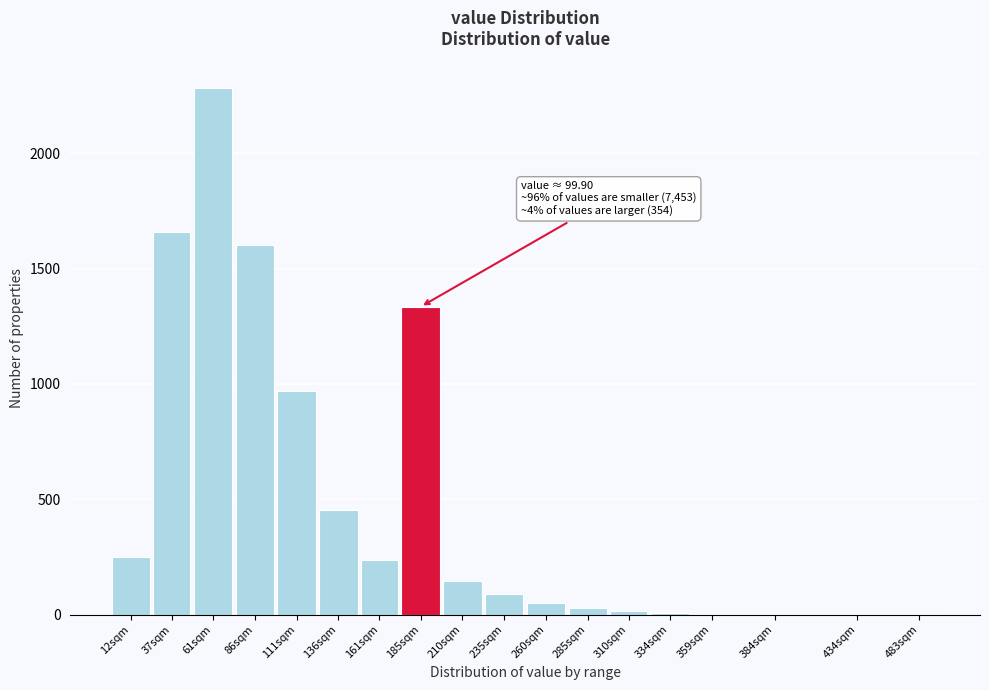

Which has a higher value, 161sqm or 111sqm?

111sqm